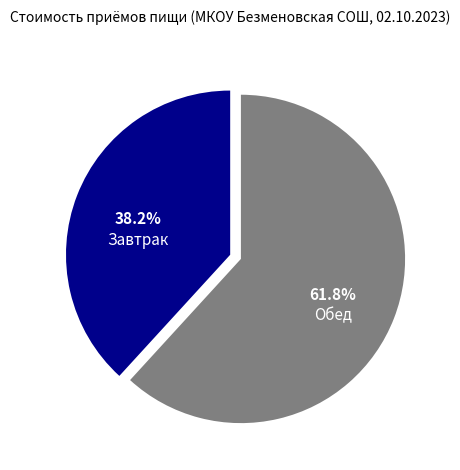

Is it true that Обед is 62% of the pie?

True